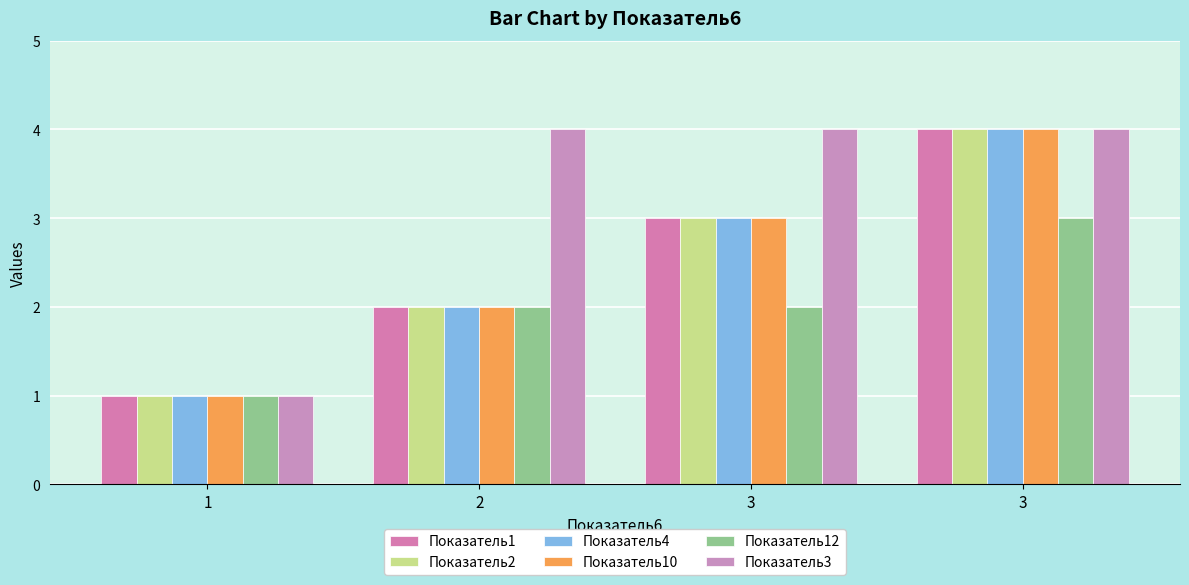

Are the bars horizontal?

No